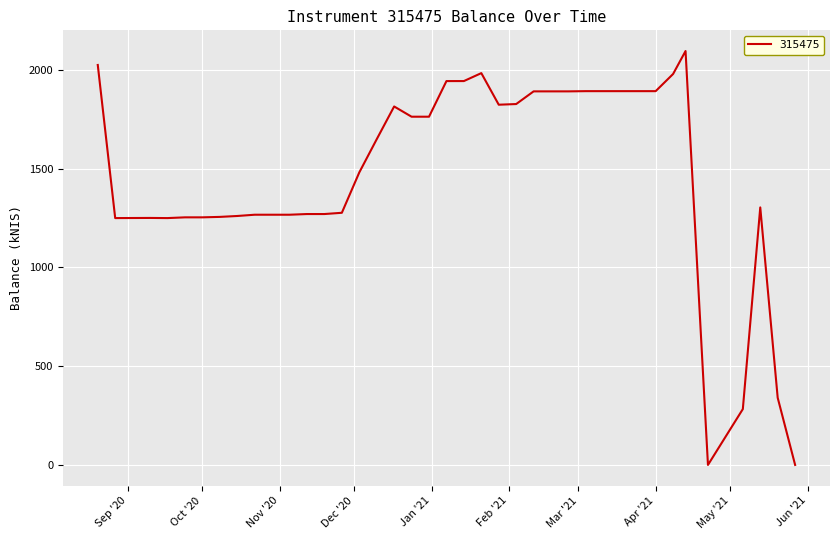

What is the greatest value displayed?

2096.0